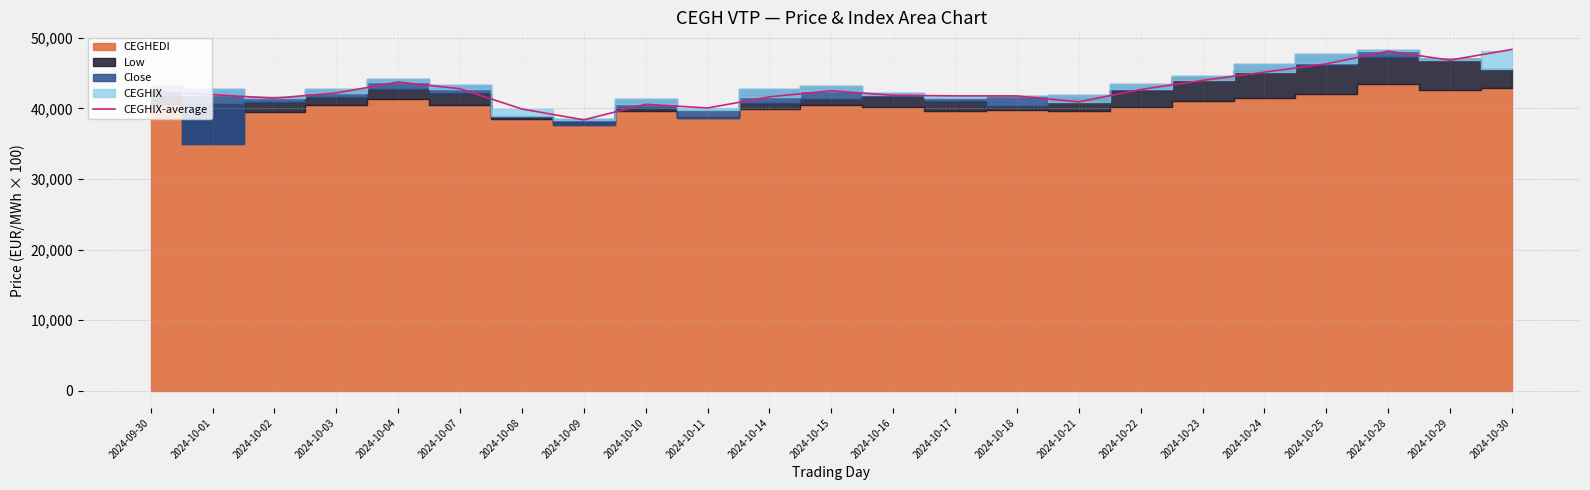

How many interior local valleys (lower than both neighbors) does the data have?

5